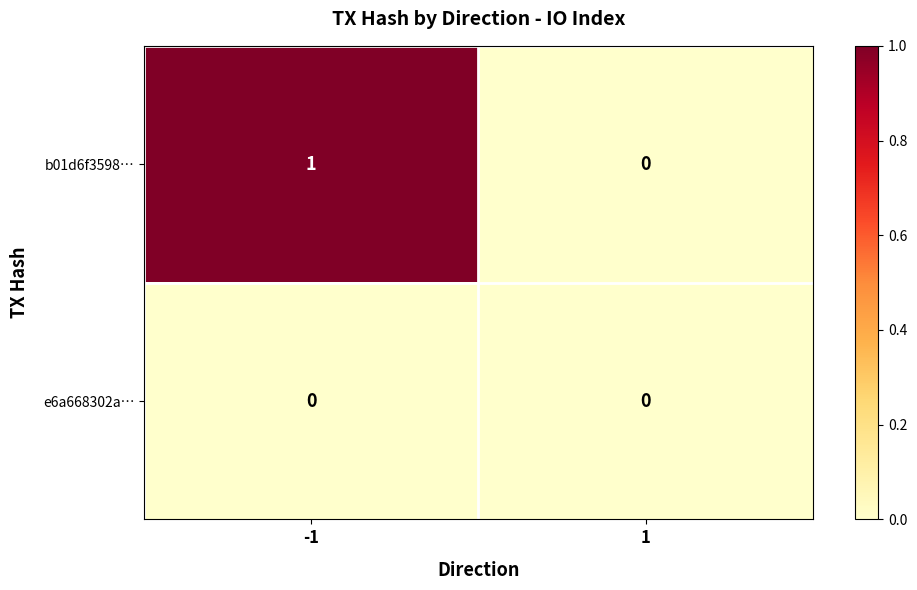

Which series changed the most between -1 and 1?

b01d6f3598…